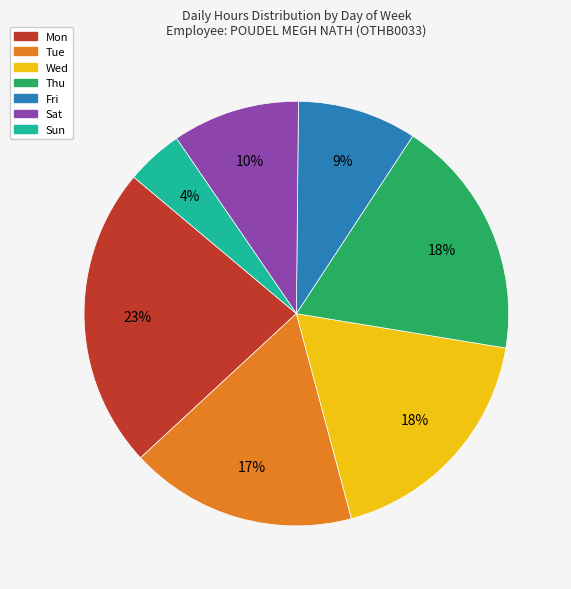

The Wed slice represents 18% of the pie. True or false?

True